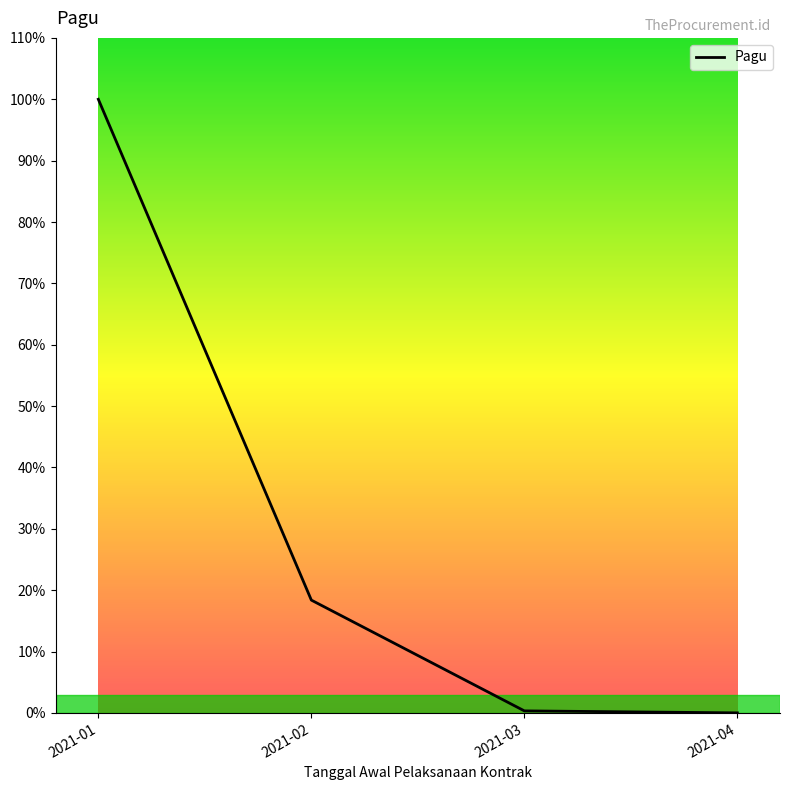

Reading left to right, what are all the values shown in this chart?

4278591913	786800500	14565000	700000